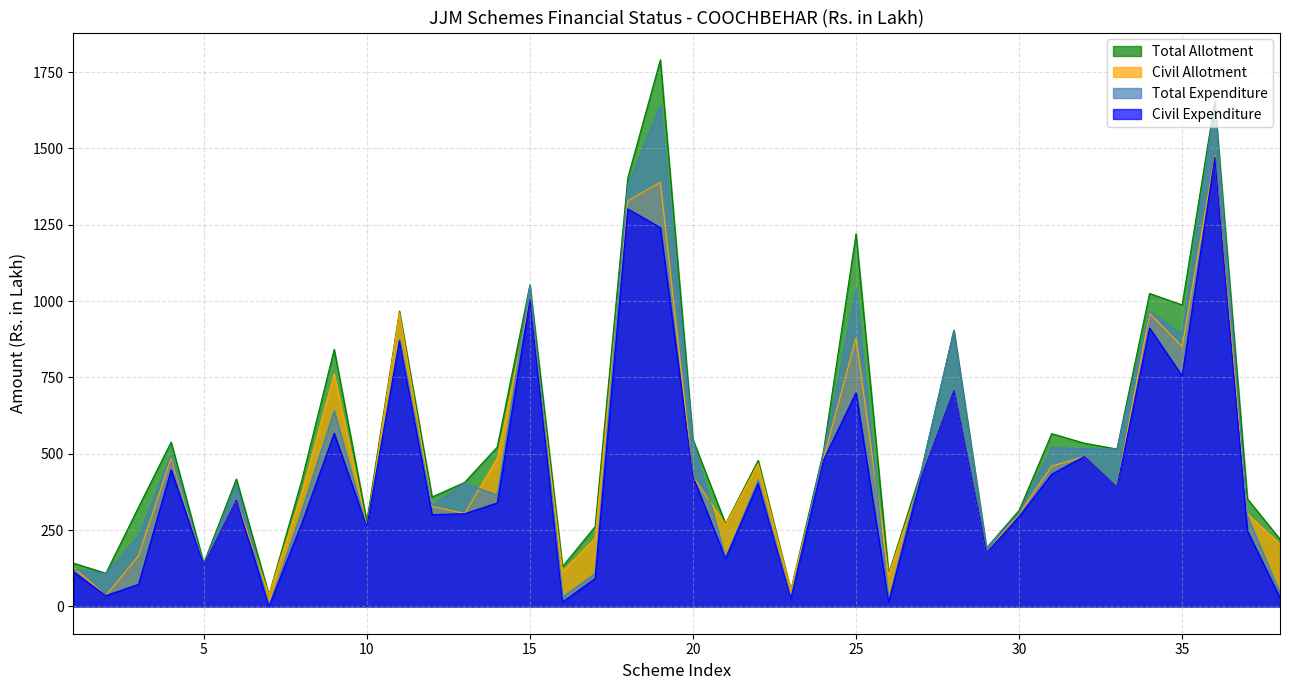

Which series has the largest total across all categories?

Total Allotment